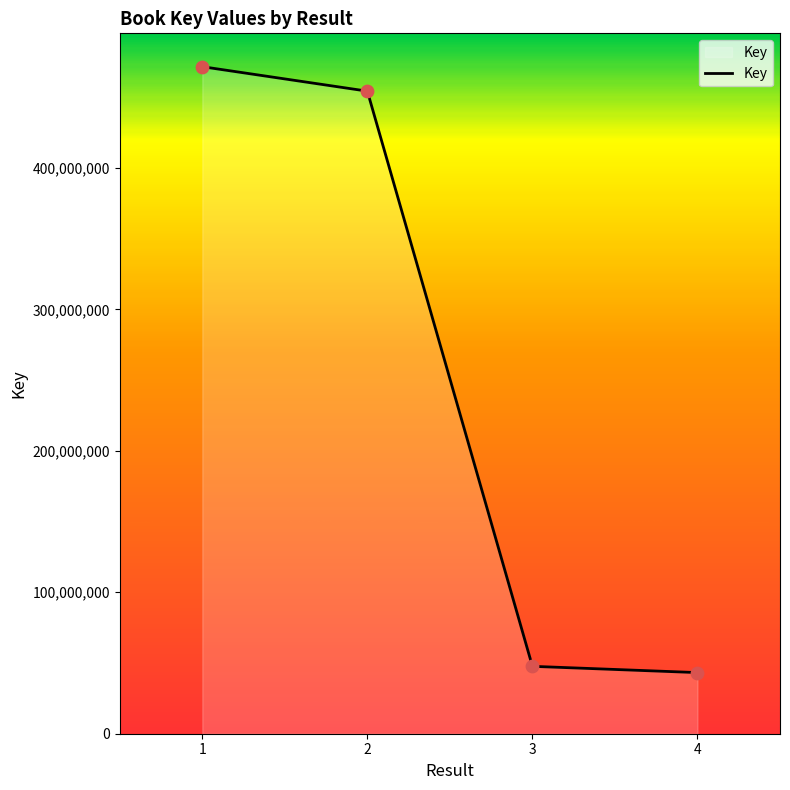

What is the change in value from 1 to 4?

-428337668